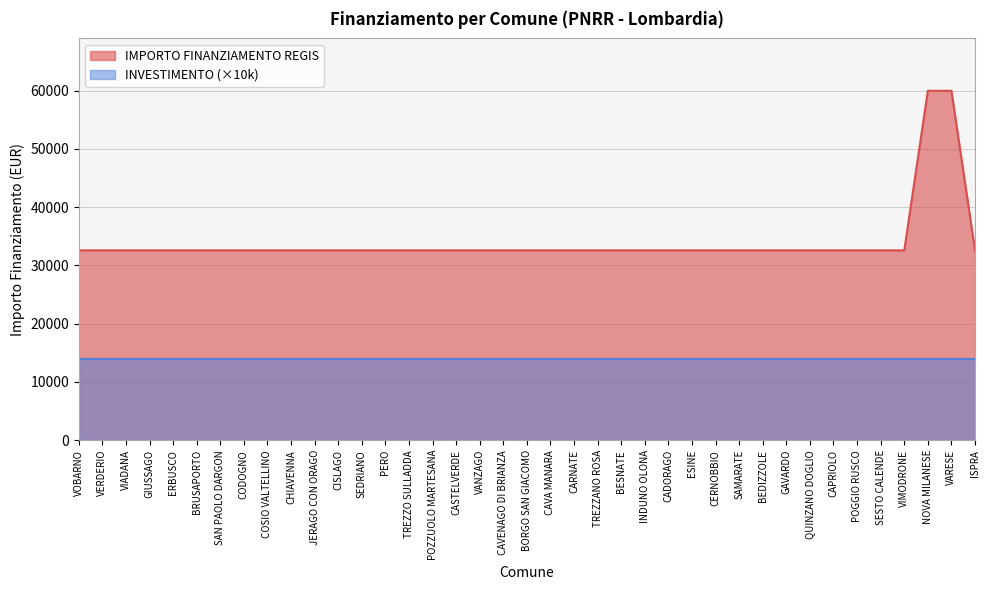

True or false: there are more than 2 points higher than both neighbors.

False